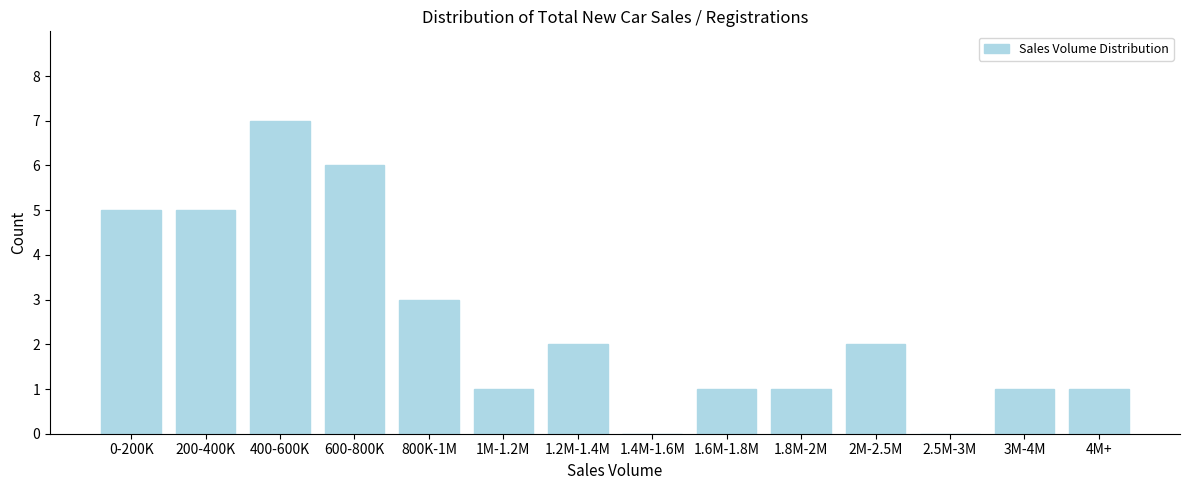

Reading right to left, what are all the values shown in this chart?

4M+=1	3M-4M=1	2.5M-3M=0	2M-2.5M=2	1.8M-2M=1	1.6M-1.8M=1	1.4M-1.6M=0	1.2M-1.4M=2	1M-1.2M=1	800K-1M=3	600-800K=6	400-600K=7	200-400K=5	0-200K=5